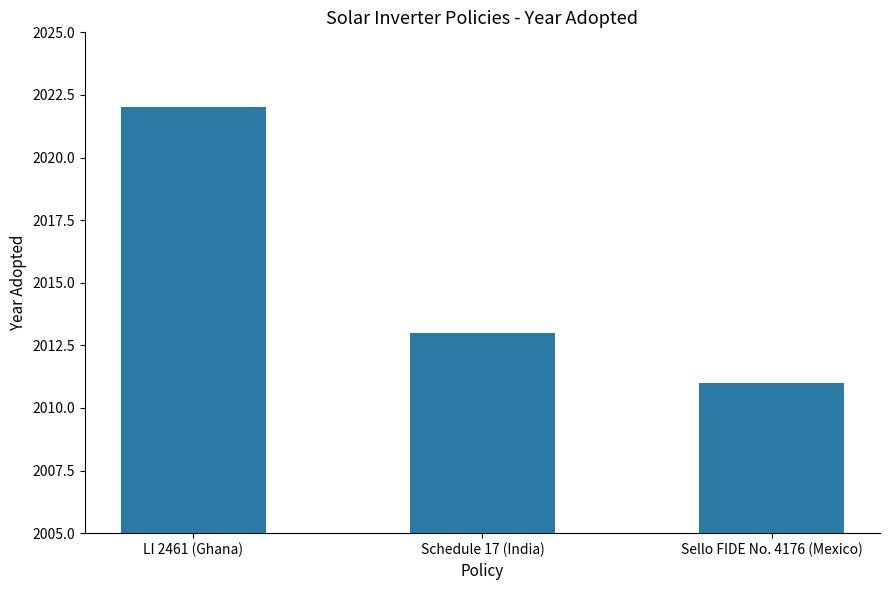

The chart shows a value of 3536 at Schedule 17 (India). True or false?

False